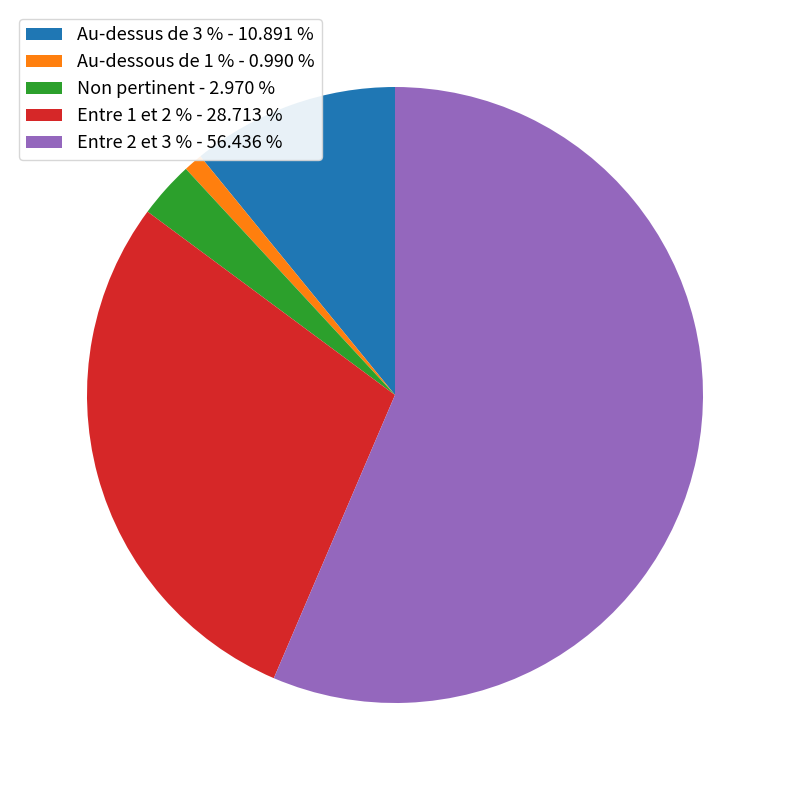

What is the majority slice?

Entre 2 et 3 %